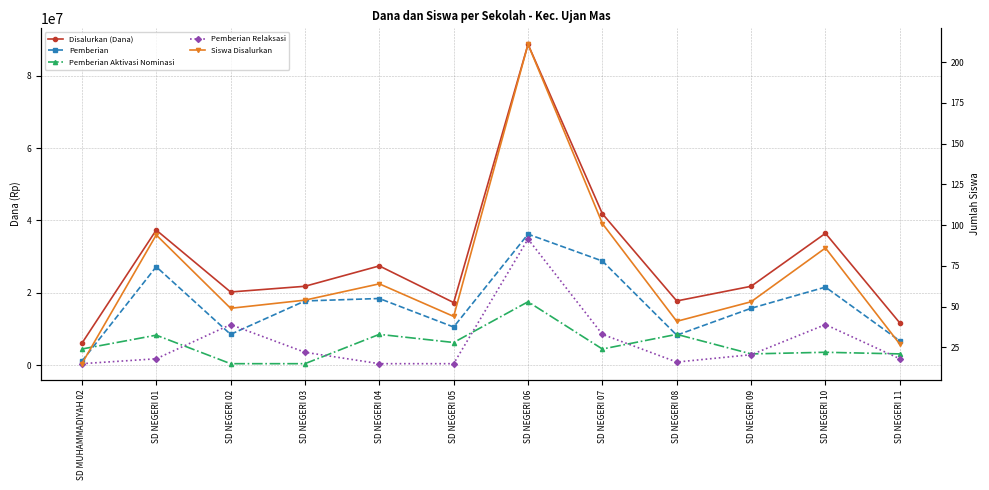

Between SD NEGERI 07 and SD NEGERI 11, which series saw the biggest shift?

Disalurkan (Dana)